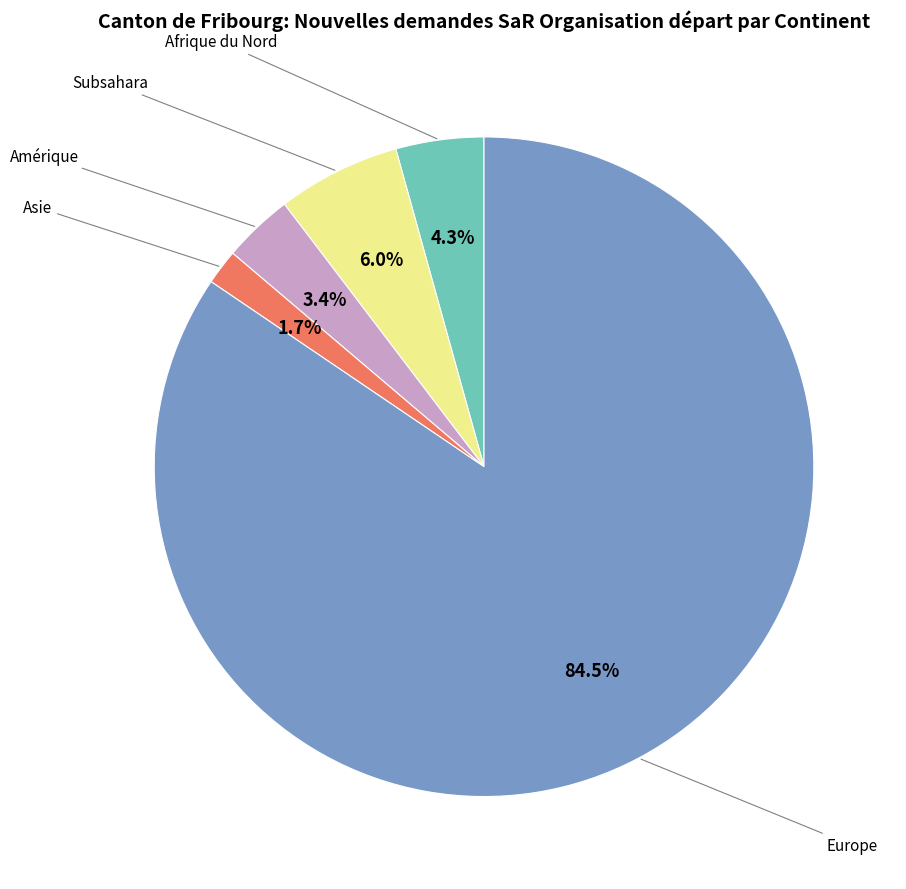

Approximately how many times larger is the value at Amérique compared to Subsahara?

0.6